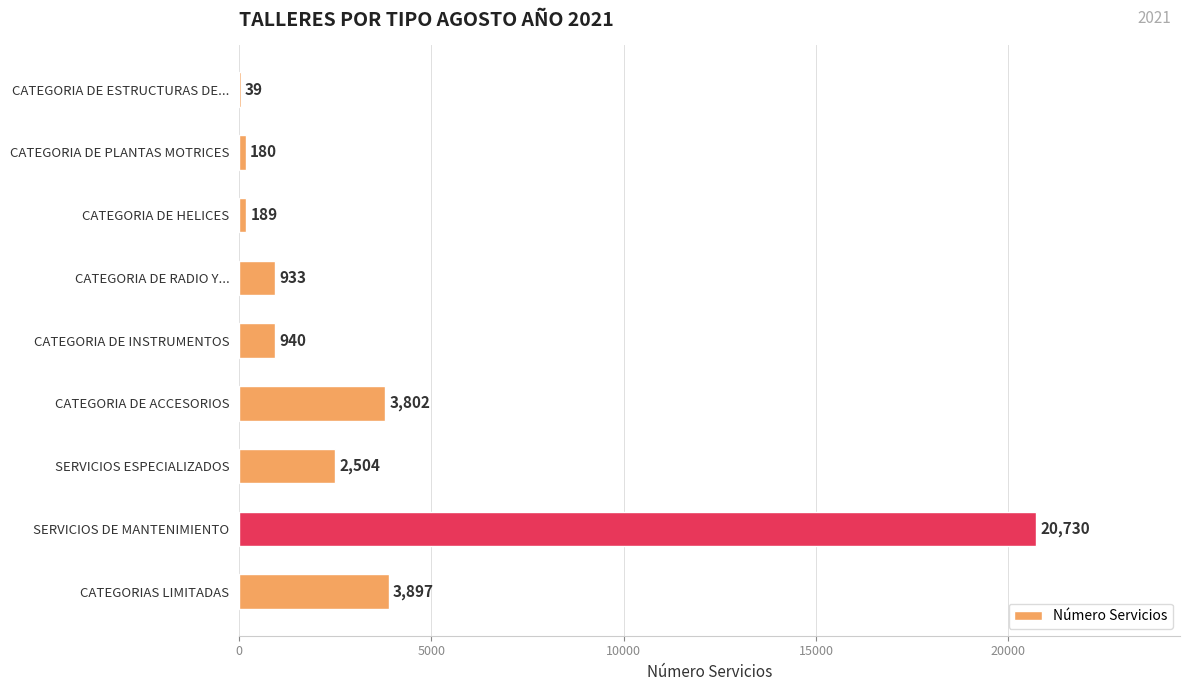

What is the sum of the values at SERVICIOS DE MANTENIMIENTO and CATEGORIA DE HELICES?

20919